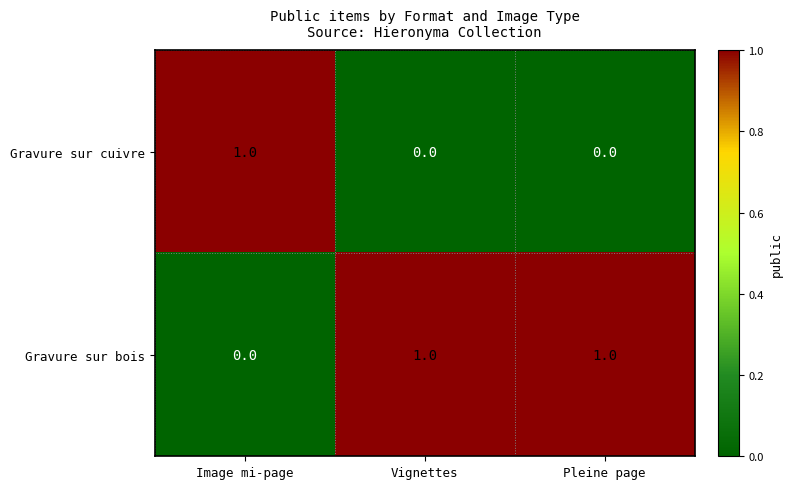

Rank the series at Image mi-page from highest to lowest value.

Gravure sur cuivre, Gravure sur bois